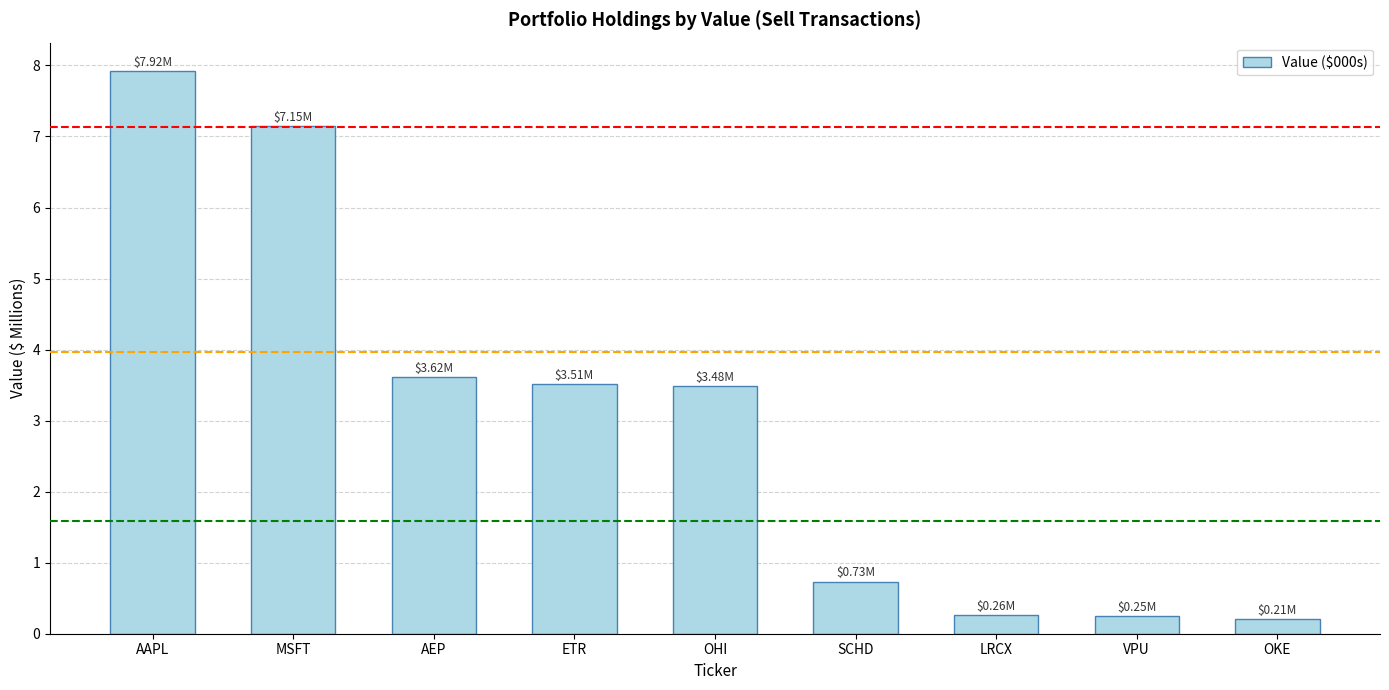

What is the sum of all values?

27.1